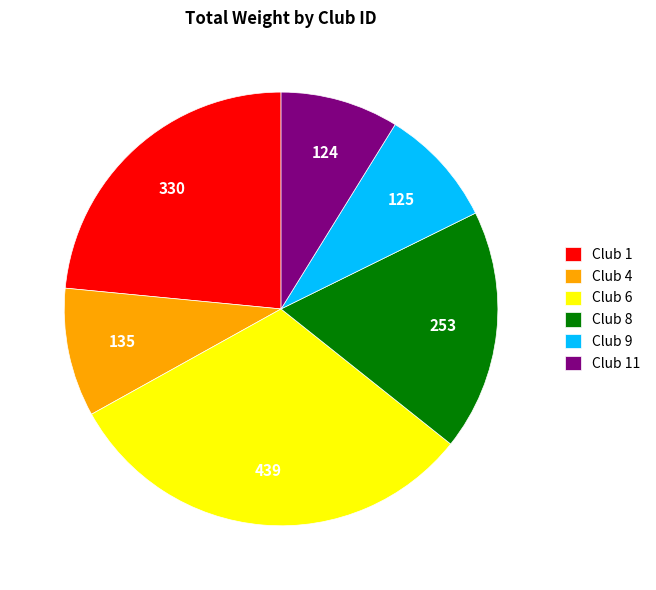

Between Club 1 and Club 8, which is larger?

Club 1